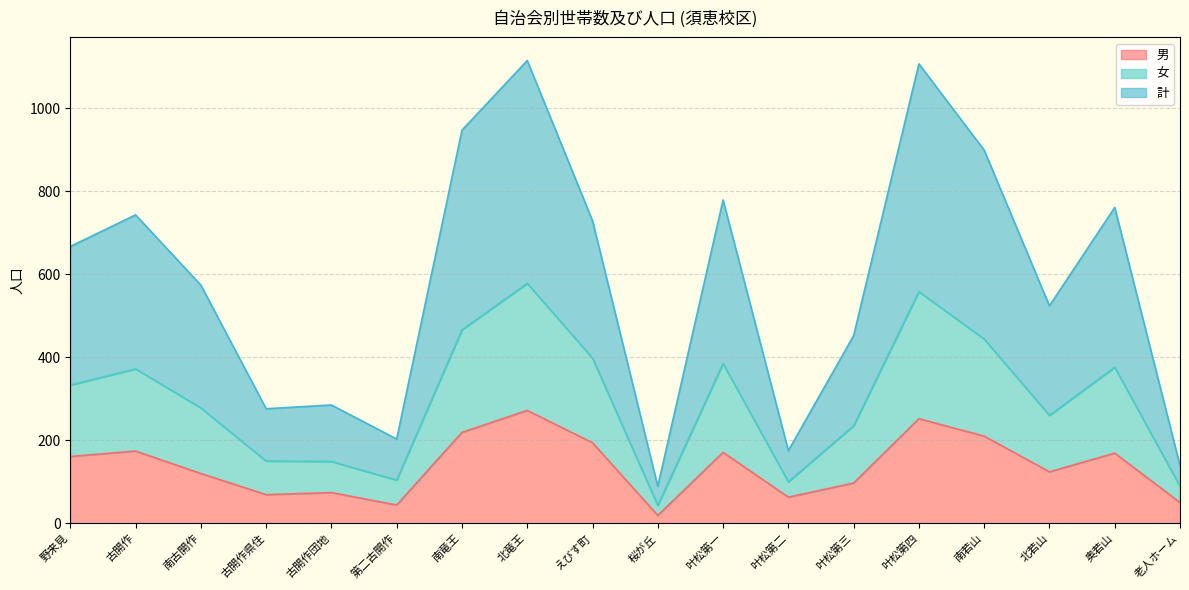

The 計 series shows 20 at 桜が丘. True or false?

False